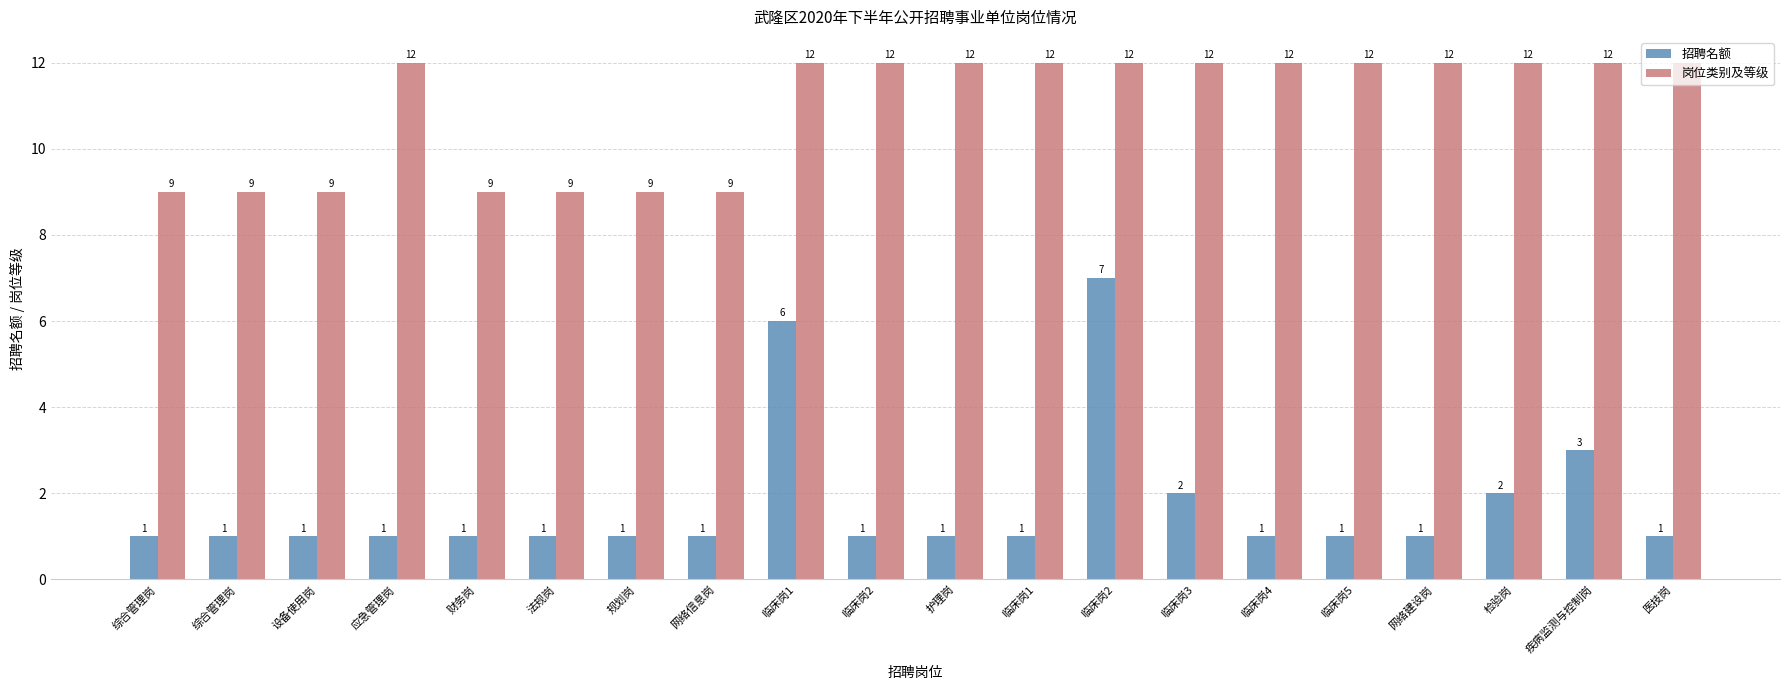

What is the maximum value for 招聘名额?

7